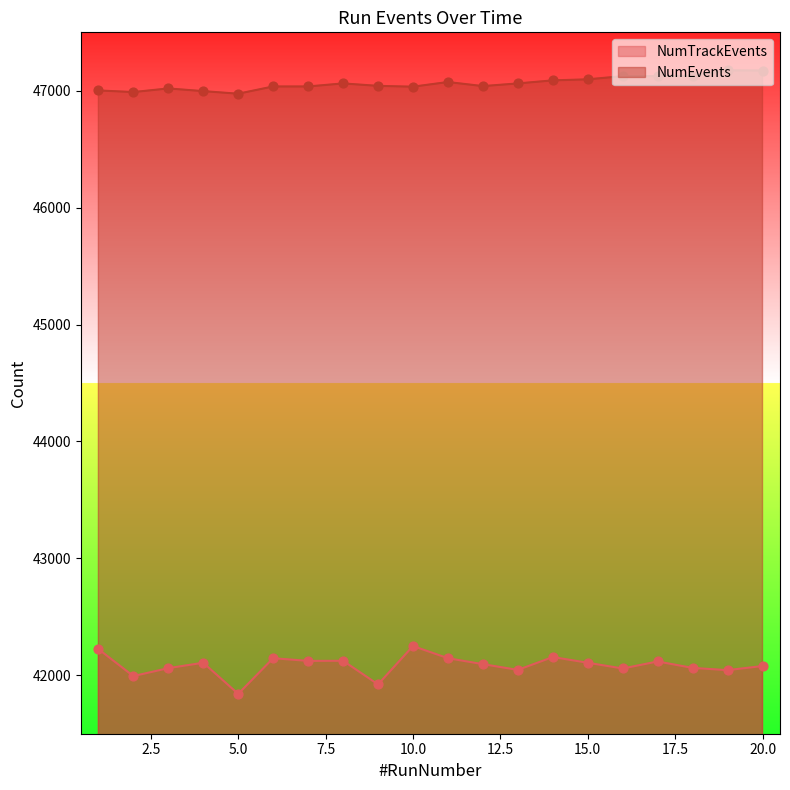

Is the value of NumEvents at 7 greater than the value of NumTrackEvents at 17?

Yes